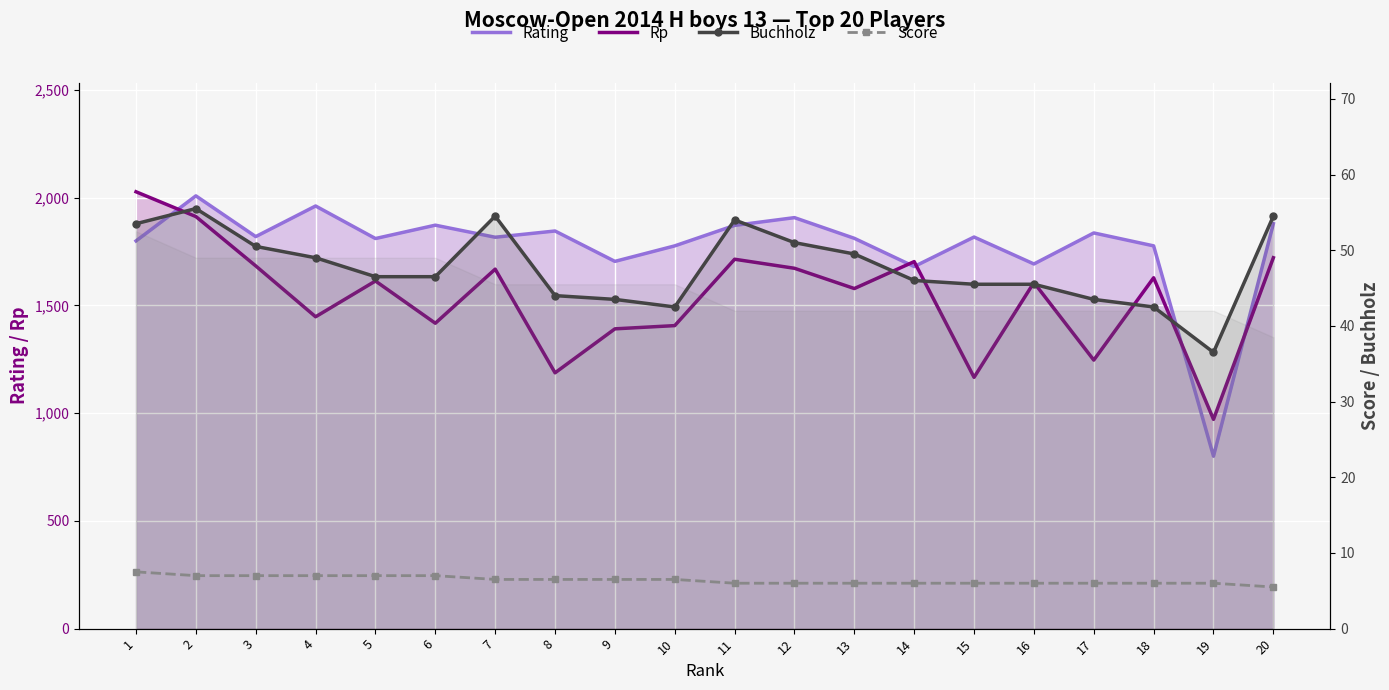

What is the value of the Score point at the 4th from the left?

7.0